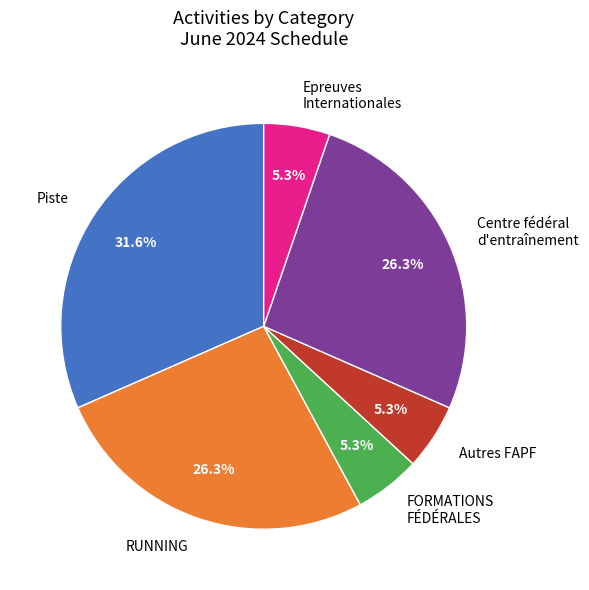

The FORMATIONS FÉDÉRALES slice represents 26% of the pie. True or false?

False